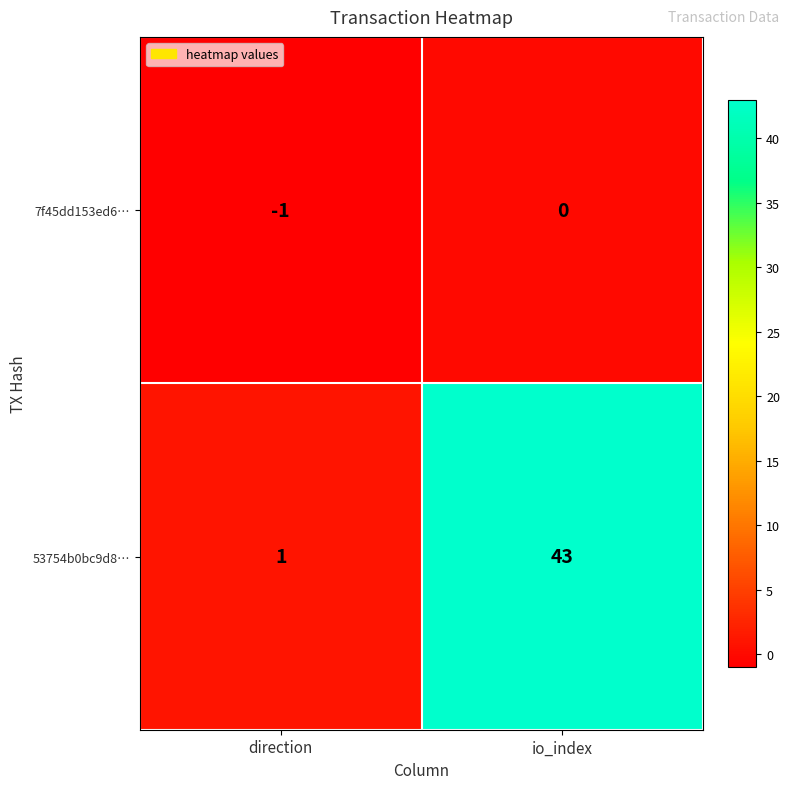

Which label corresponds to the largest value in the chart?

io_index